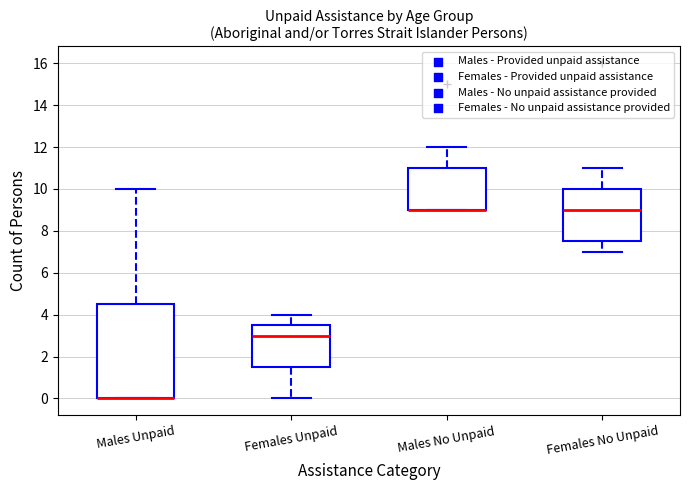

Reading left to right, read every box against the y-axis: the position of its median line, the range the box covers, and the ends of its whiskers. The values are not printed on the chart, so give them approximately, as read against the axis.

Males Unpaid: median 0.0 (drawn on the box's lower edge), box 0.0 to 4.6, whiskers 0.0 to 10.0
Females Unpaid: median 3.0, box 1.6 to 3.6, whiskers 0.0 to 4.0
Males No Unpaid: median 9.0 (drawn on the box's lower edge), box 9.0 to 11.0, whiskers 9.0 to 12.0
Females No Unpaid: median 9.0, box 7.6 to 10.0, whiskers 7.0 to 11.0